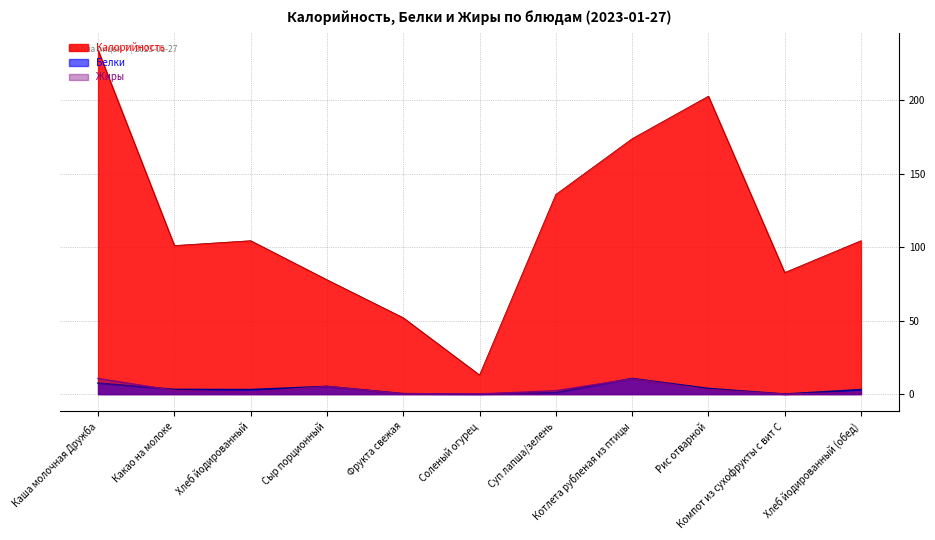

Is it true that Калорийность equals 104.5 at Хлеб йодированный?

True